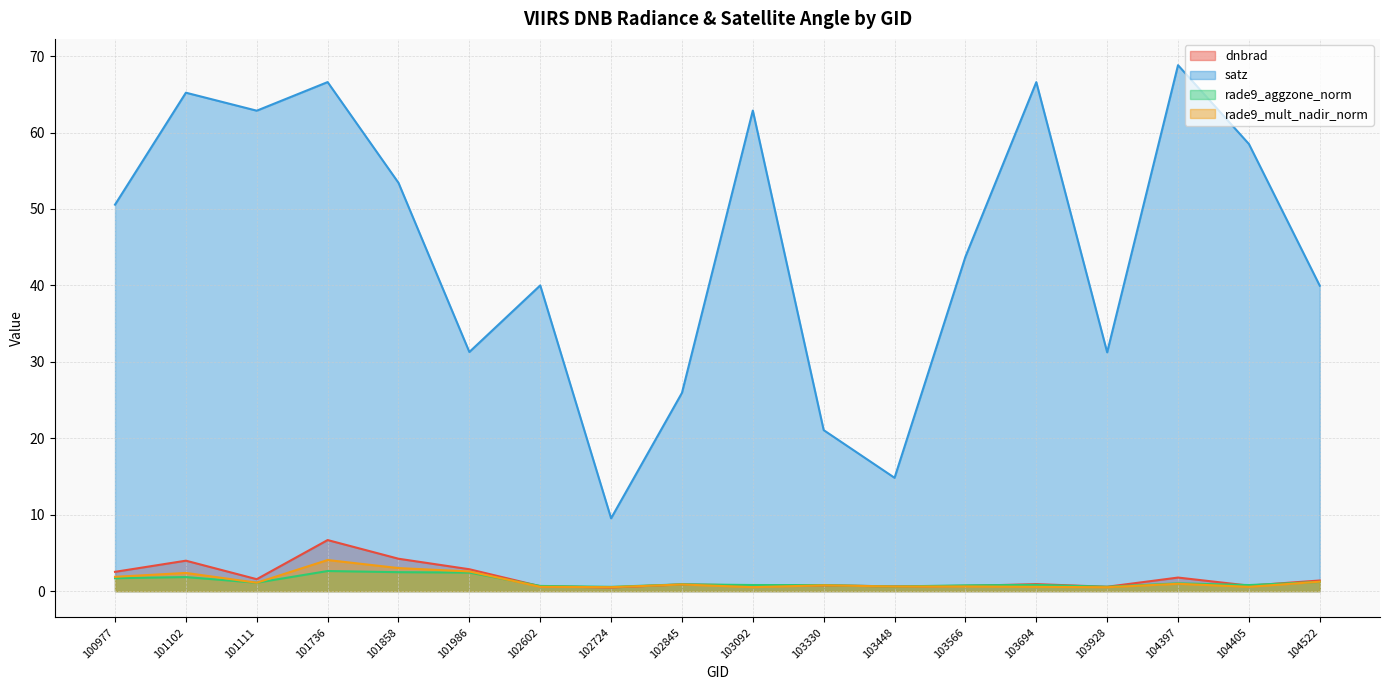

Which category has the highest value across all series?

104397